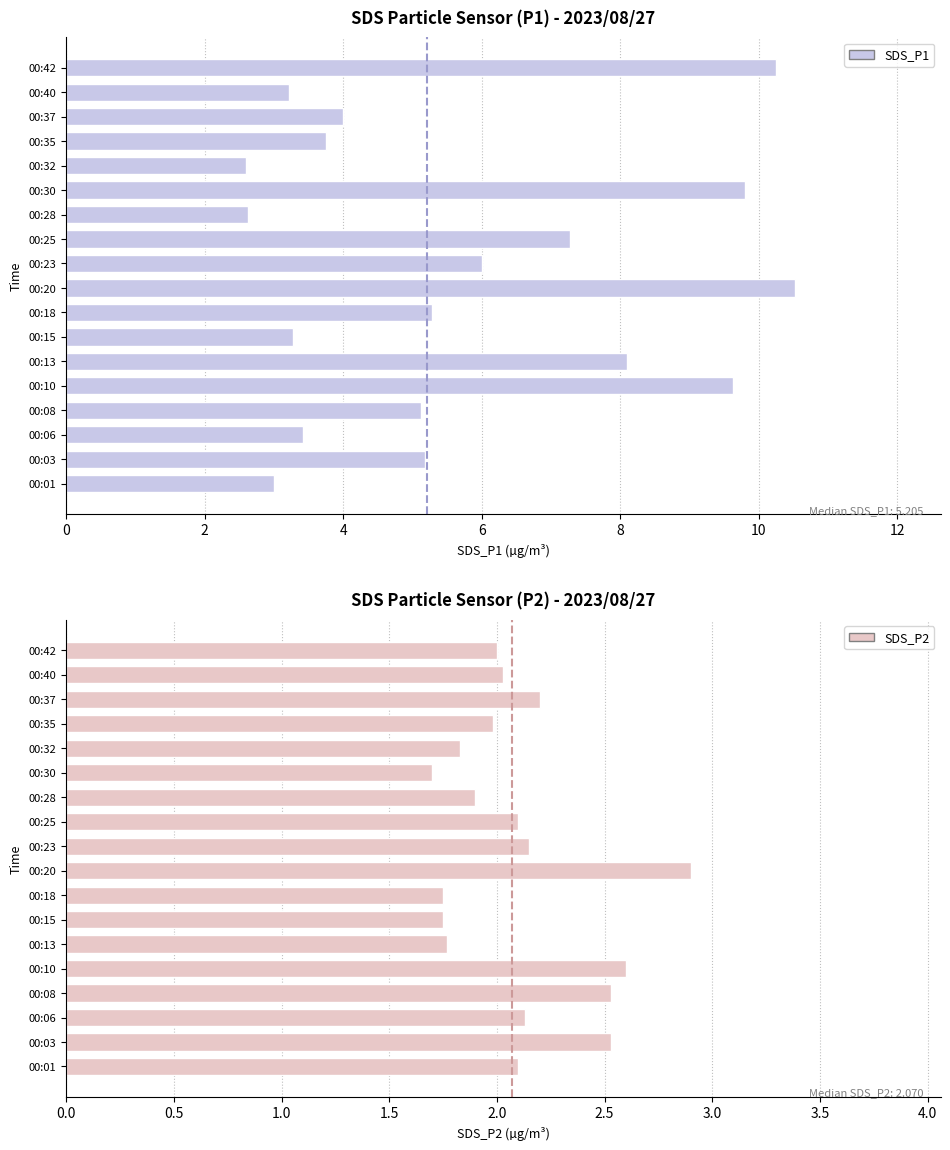

The value of SDS_P1 at 00:40 is 3.2. True or false?

True